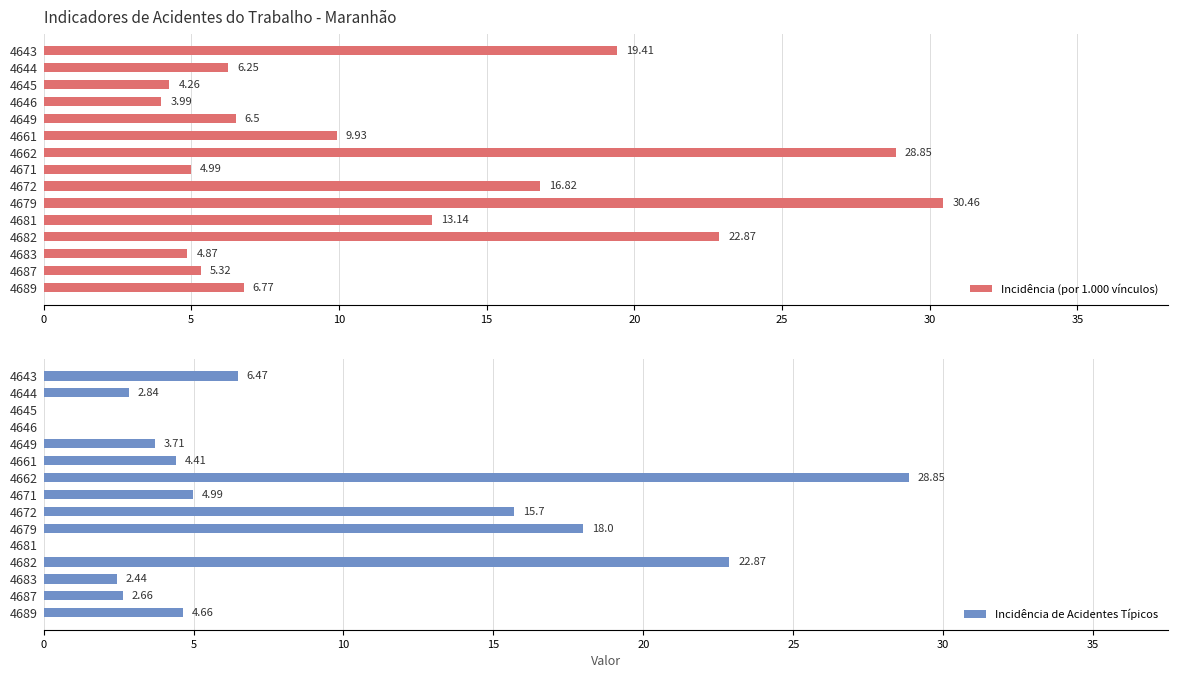

How many values in Incidência de Acidentes Típicos are above zero?

12